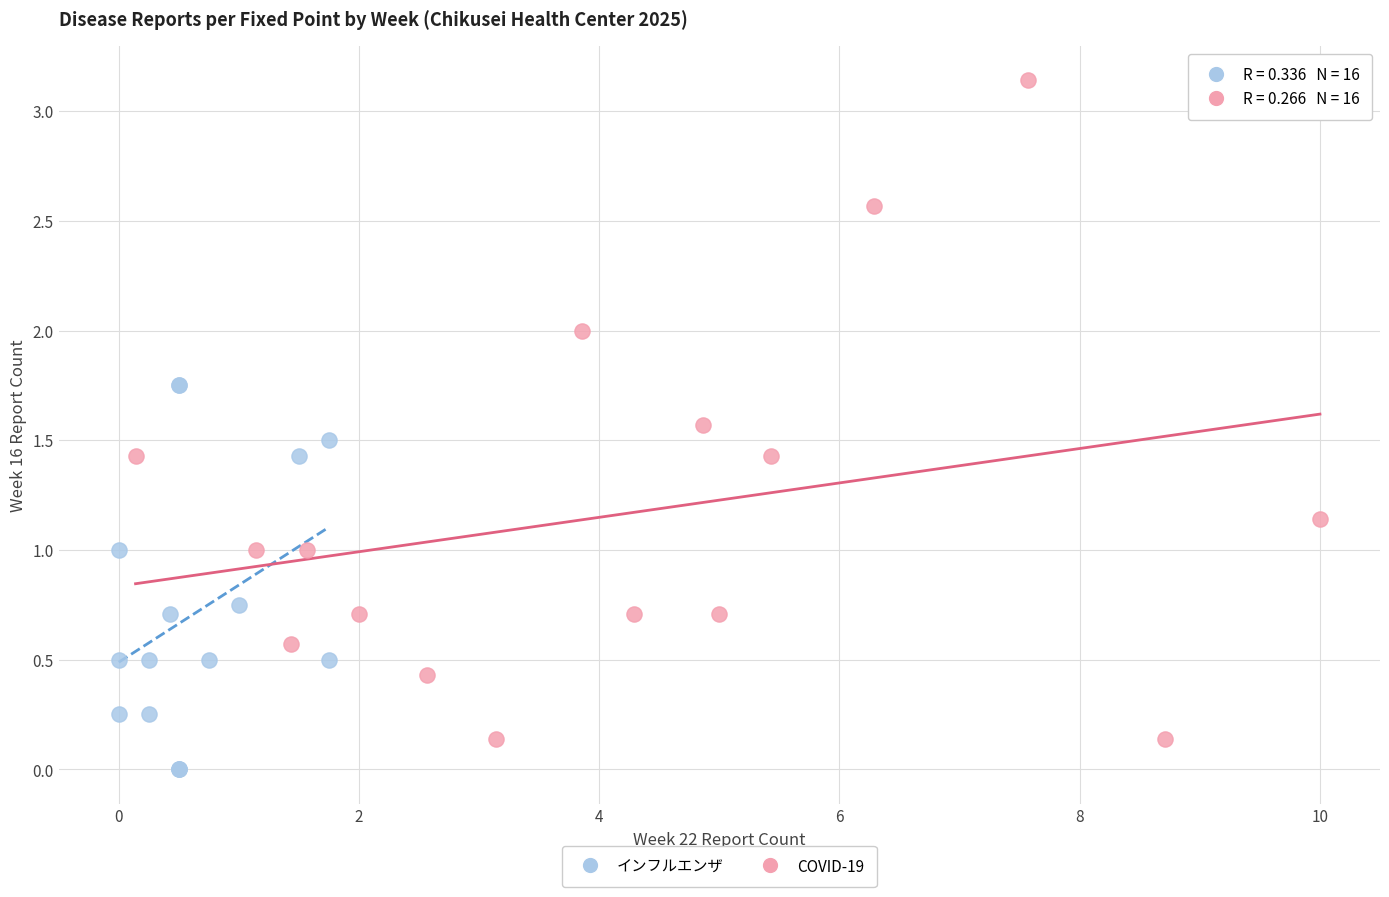

Which series reaches the minimum Y coordinate?

インフルエンザ